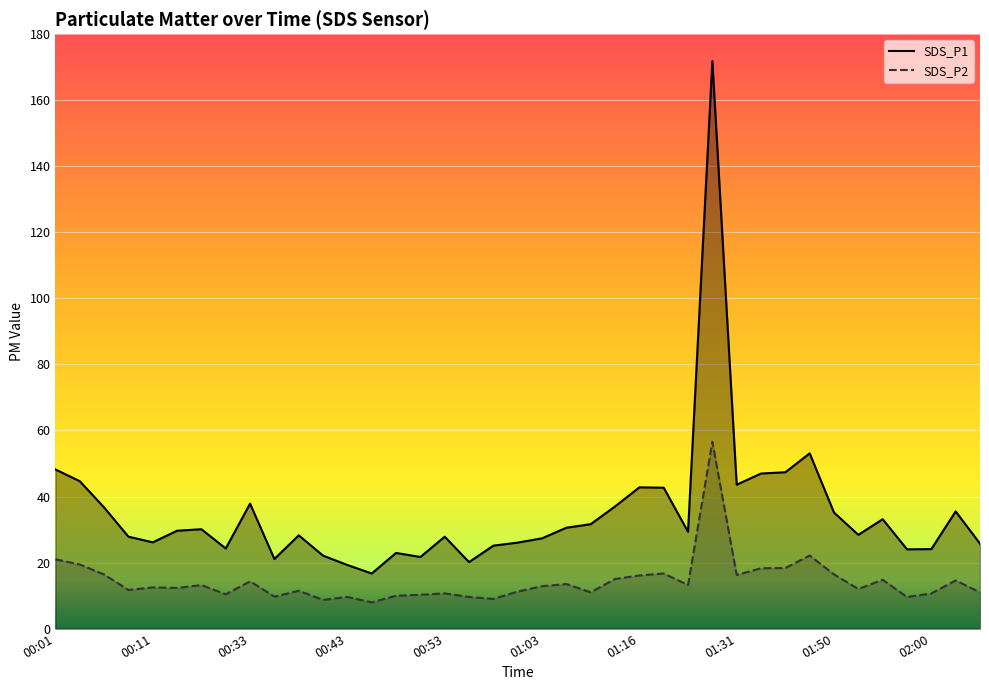

How many series are shown in this chart?

2